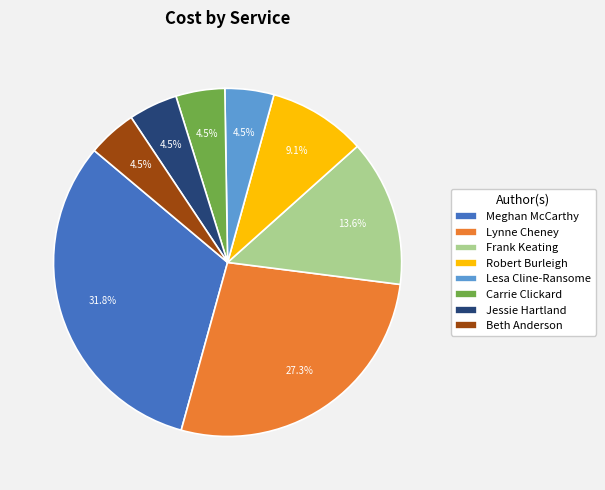

Count the number of slices in the pie.

8